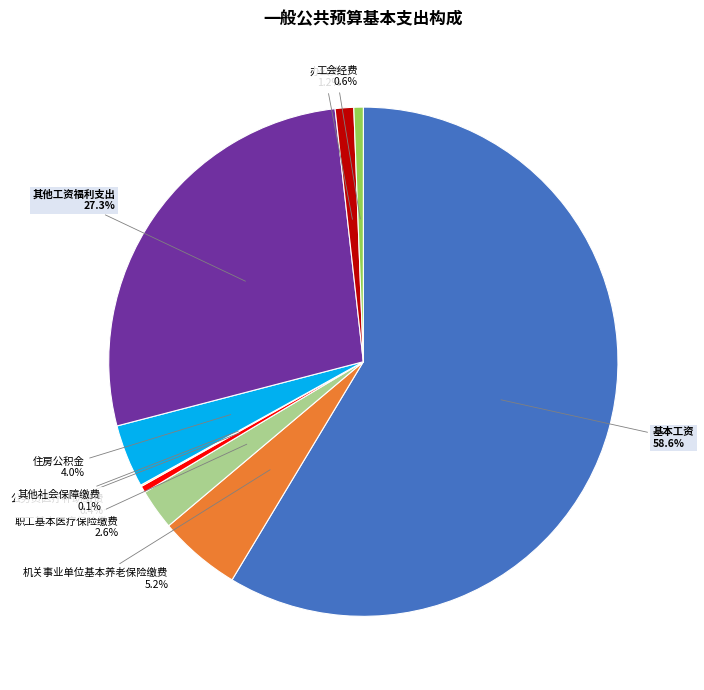

What is the largest slice in the pie chart?

基本工资